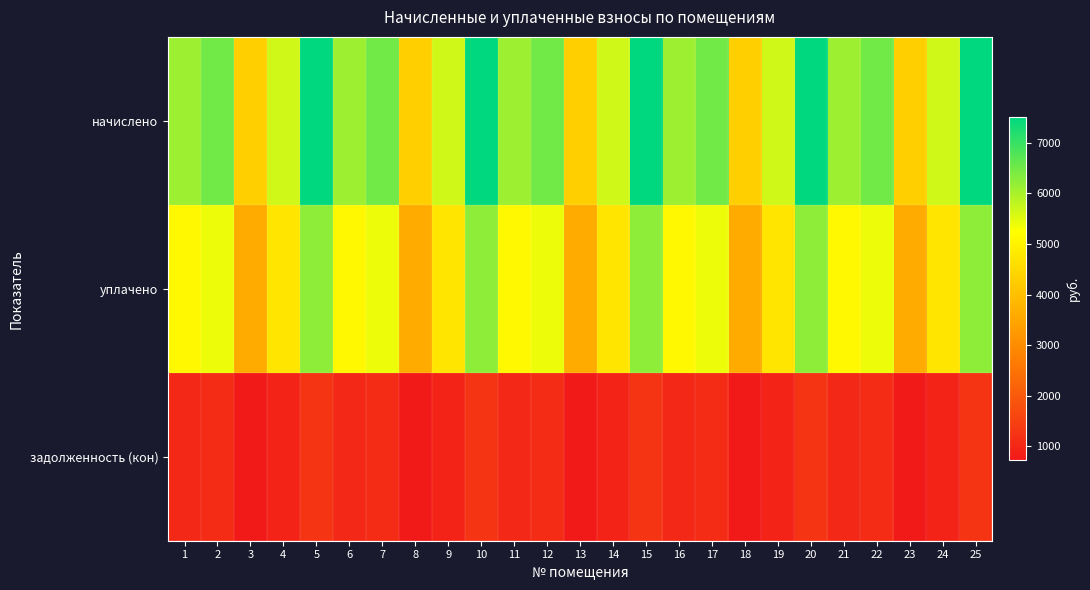

At which category is the sum across all series the highest?

5